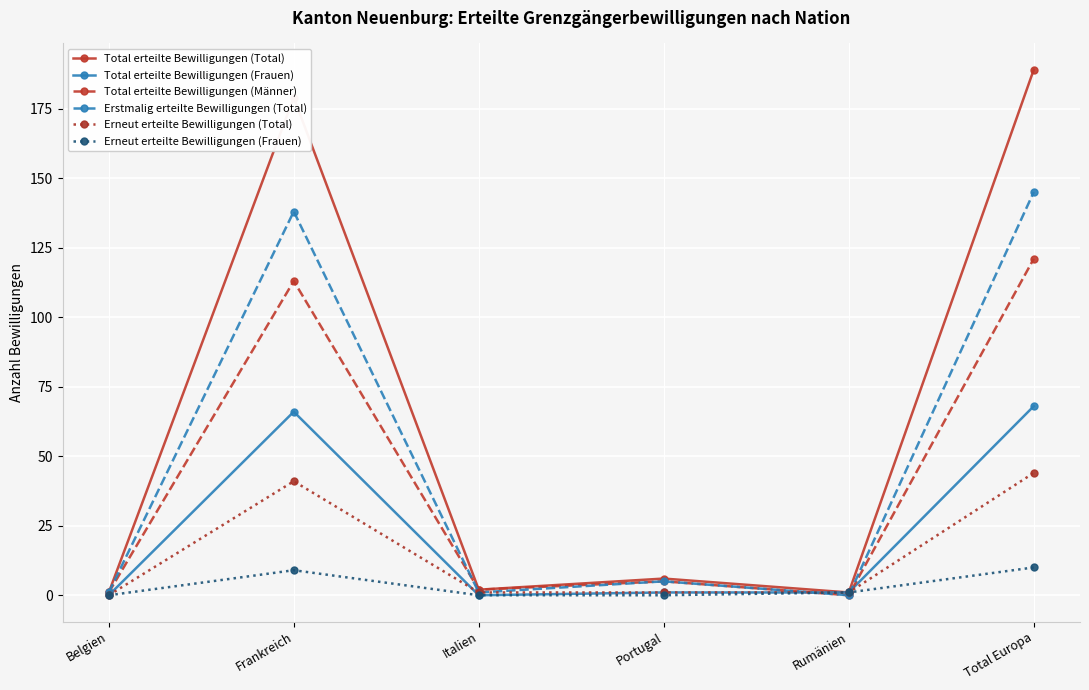

Reading left to right, what are all the values shown in this chart?

Total erteilte Bewilligungen (Total): Belgien=1	Frankreich=179	Italien=2	Portugal=6	Rumänien=1	Total Europa=189
Total erteilte Bewilligungen (Frauen): Belgien=0	Frankreich=66	Italien=0	Portugal=1	Rumänien=1	Total Europa=68
Total erteilte Bewilligungen (Männer): Belgien=1	Frankreich=113	Italien=2	Portugal=5	Rumänien=0	Total Europa=121
Erstmalig erteilte Bewilligungen (Total): Belgien=1	Frankreich=138	Italien=1	Portugal=5	Rumänien=0	Total Europa=145
Erneut erteilte Bewilligungen (Total): Belgien=0	Frankreich=41	Italien=1	Portugal=1	Rumänien=1	Total Europa=44
Erneut erteilte Bewilligungen (Frauen): Belgien=0	Frankreich=9	Italien=0	Portugal=0	Rumänien=1	Total Europa=10